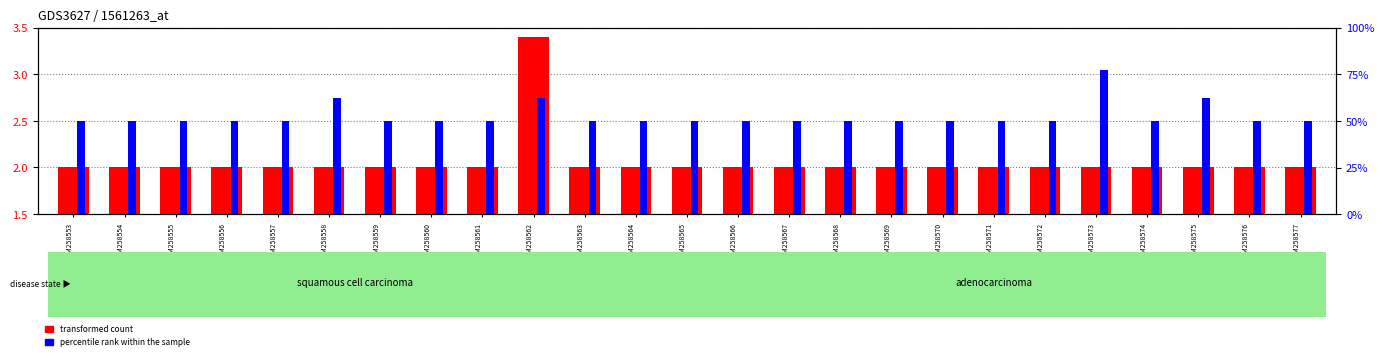

Rank the series by their maximum value, from lowest to highest.

percentile rank within the sample, transformed count